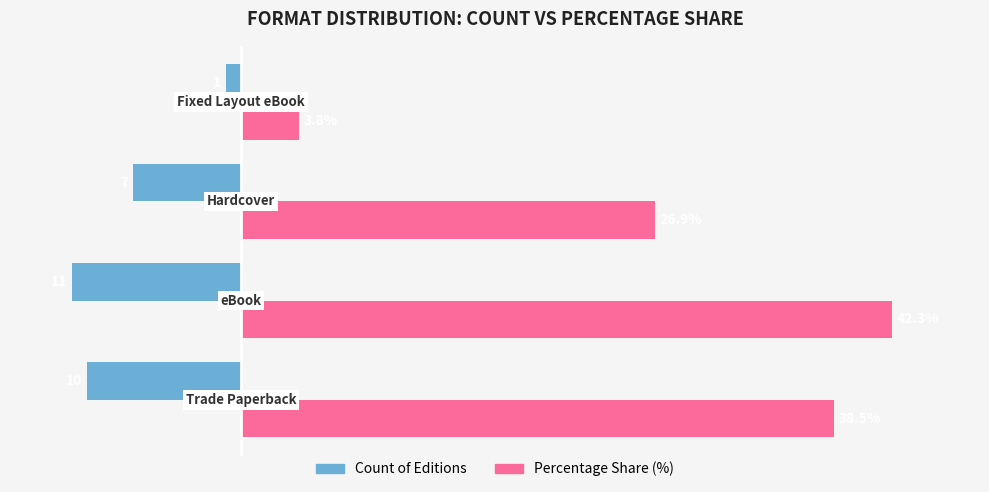

Which series has the widest spread of values?

Percentage Share (%)